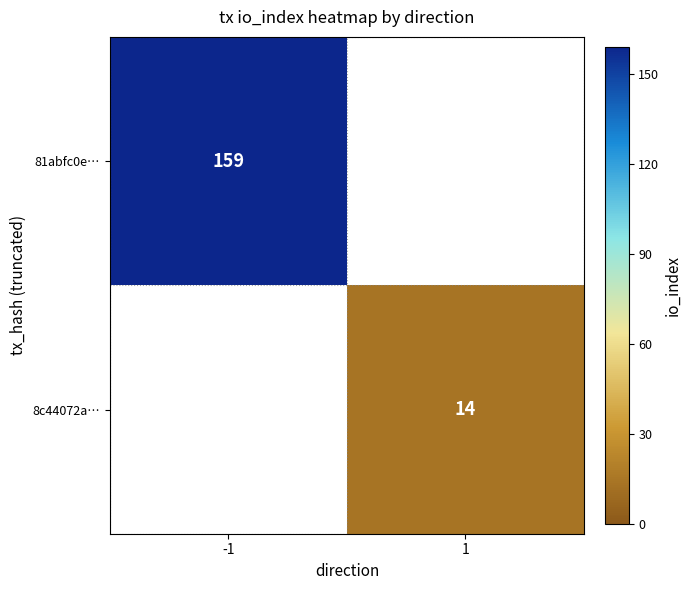

Is it true that 8c44072a… equals 6 at 1?

False